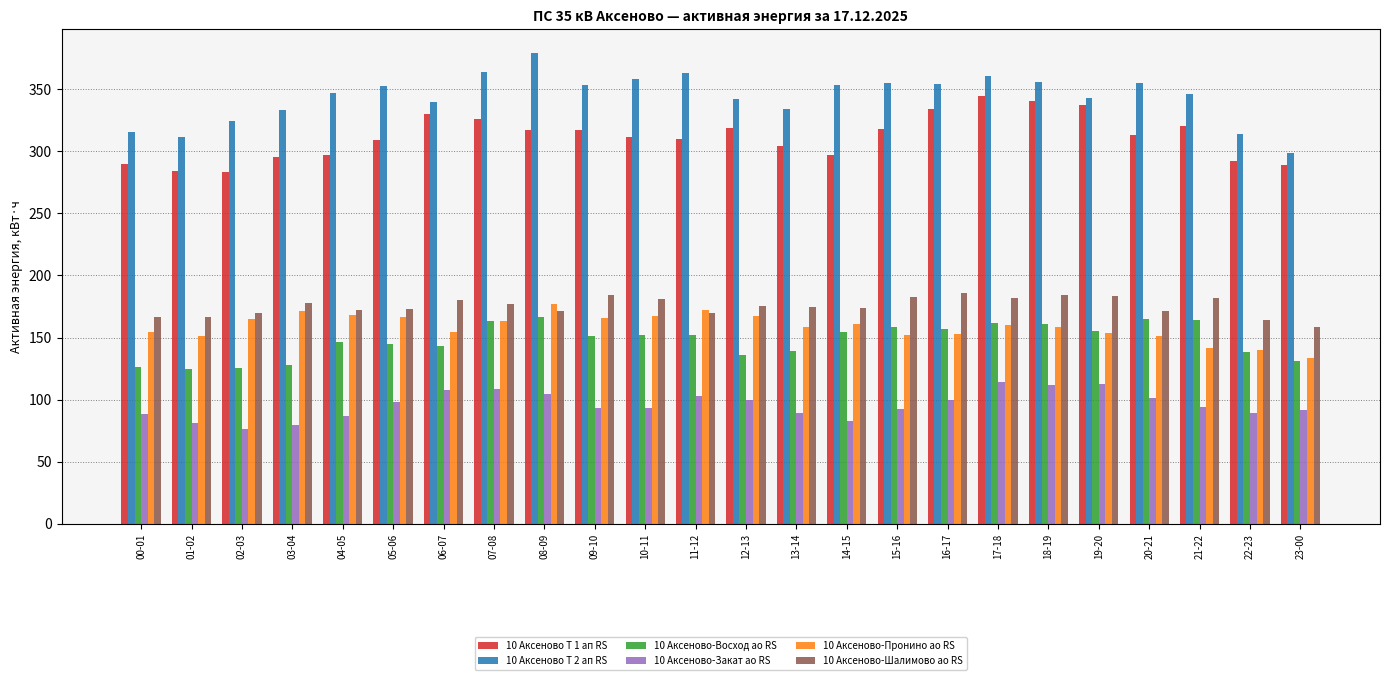

How many bars are there in total?

144